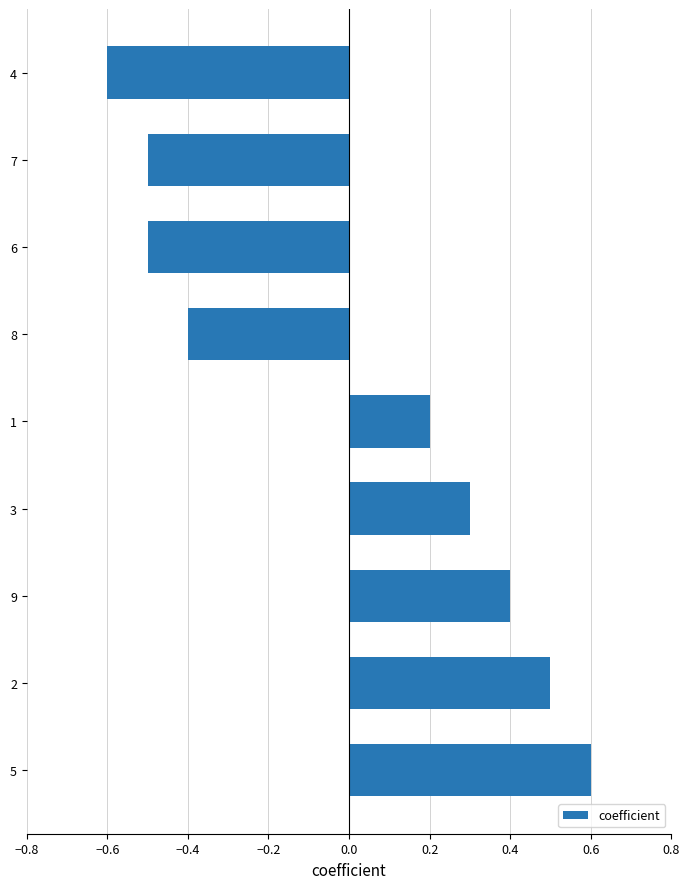

What is the smallest value displayed?

-0.6